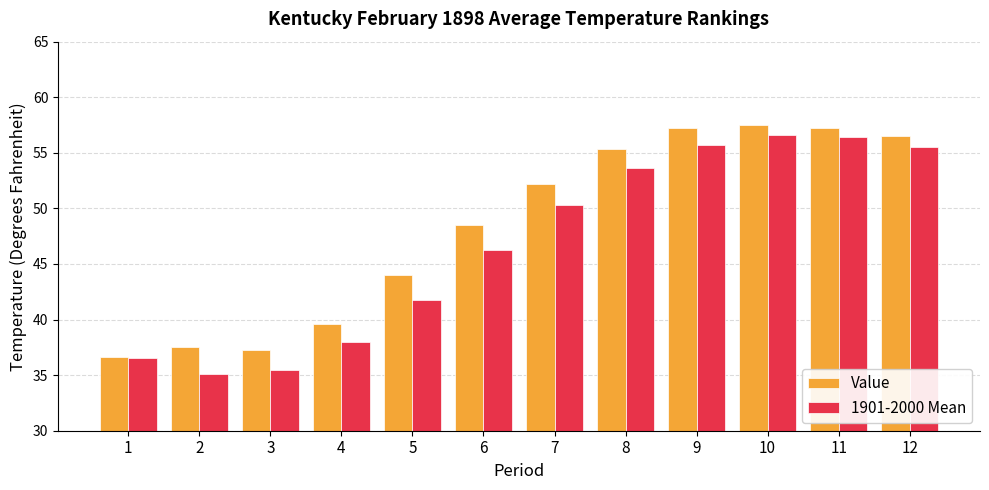

How many values in the 1901-2000 Mean series are below 50?

6